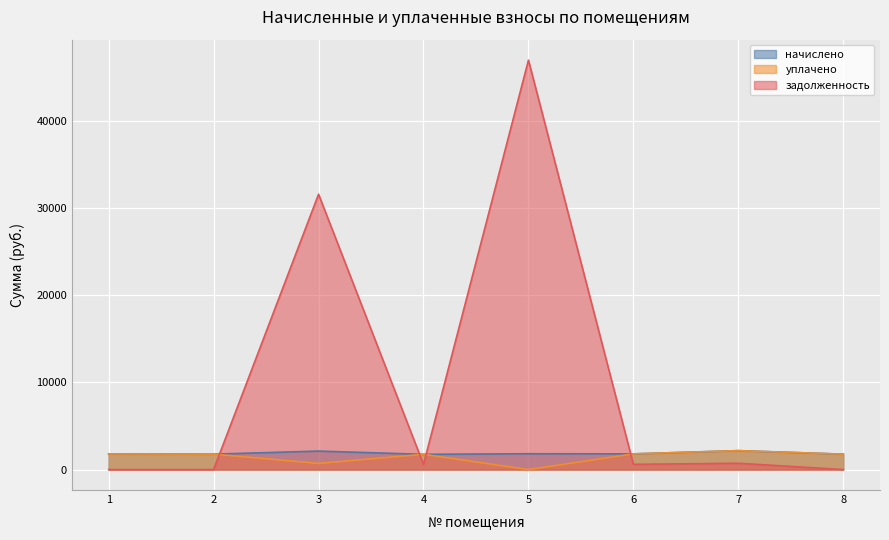

Reading left to right, what are all the values shown in this chart?

начислено: 1=1789.0	2=1767.0	3=2119.0	4=1748.7	5=1814.7	6=1800.0	7=2170.3	8=1767.0
уплачено: 1=1789.0	2=1767.0	3=706.4	4=1748.7	5=0.0	6=1800.0	7=2170.3	8=1767.0
задолженность: 1=0.0	2=0.0	3=31580.7	4=582.9	5=46963.7	6=600.0	7=723.4	8=0.0